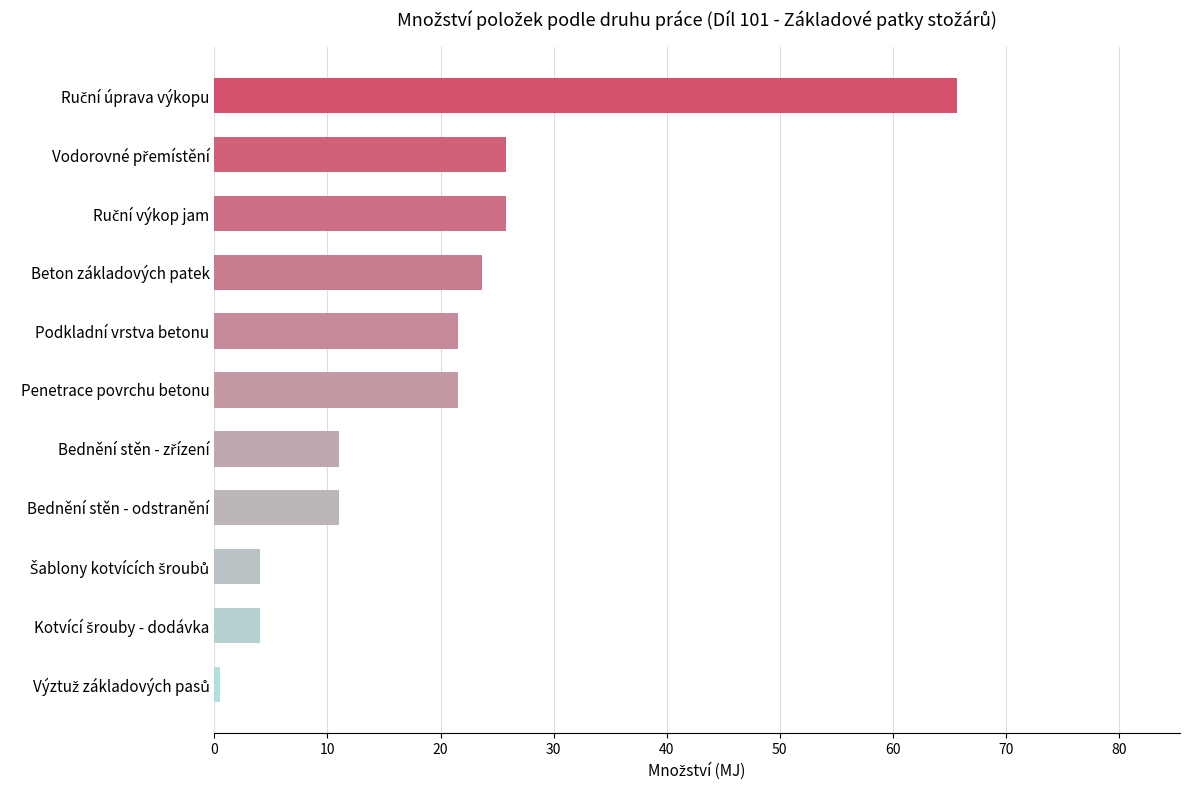

What is the difference between the maximum and minimum values?

65.2